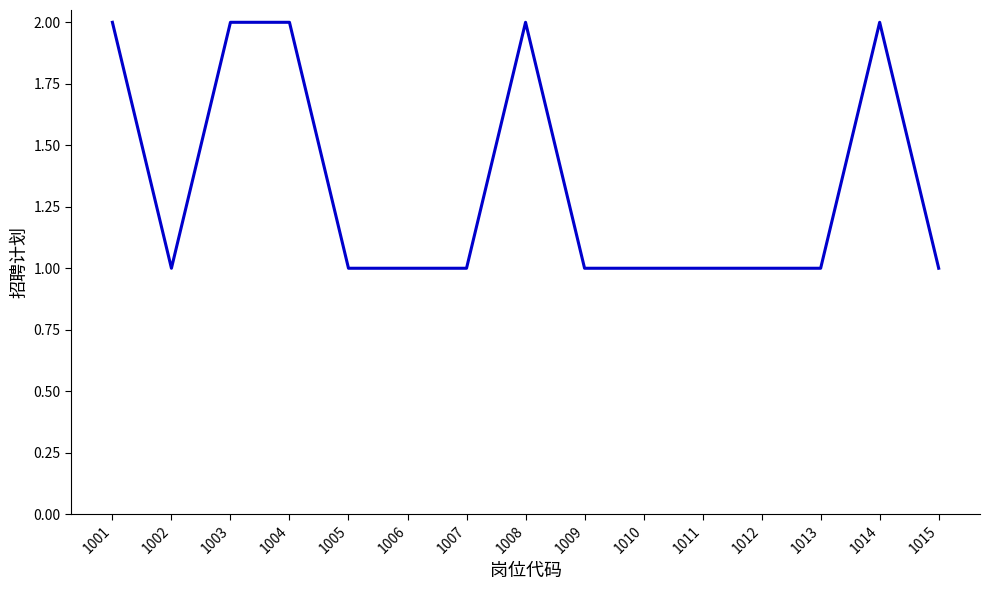

What is the difference between the maximum and minimum values?

1